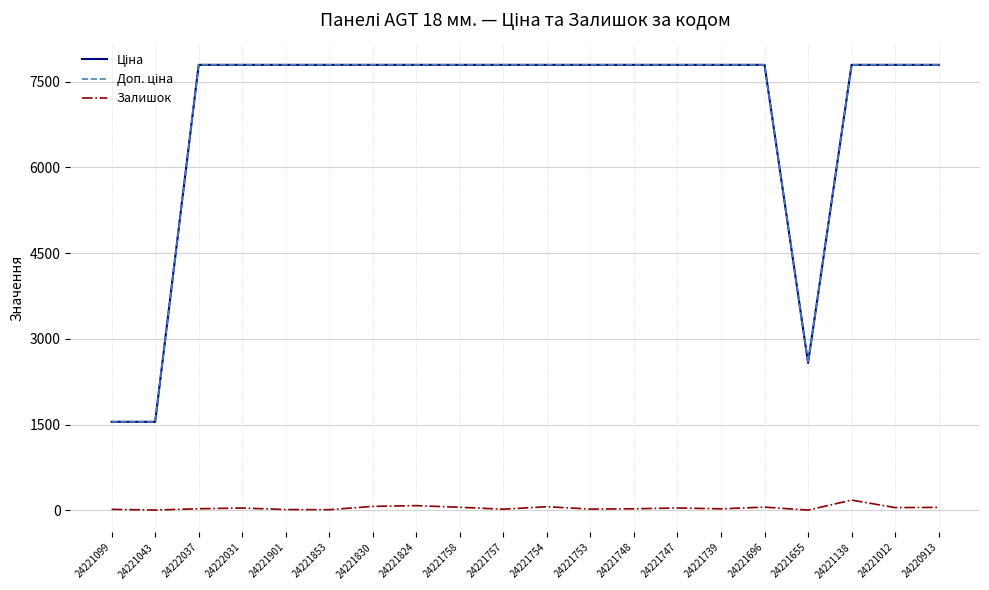

Is it true that Залишок equals 10.0 at 24221853?

True